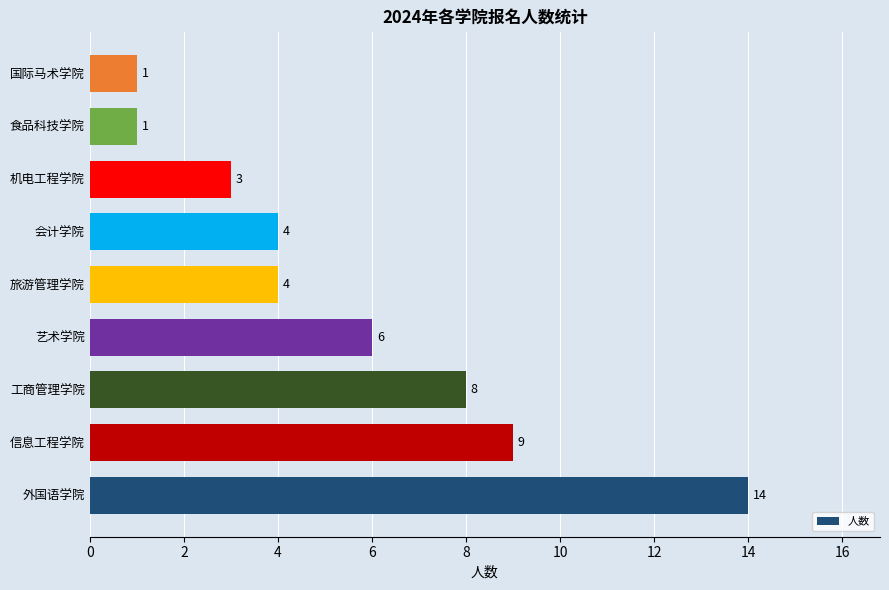

What is the difference between the maximum and minimum values?

13